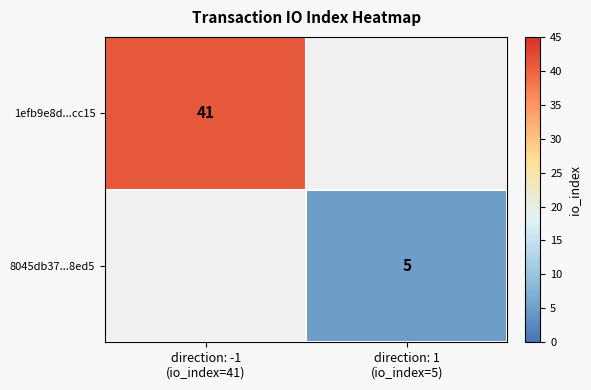

Read the 8045db37...8ed5 value at direction: 1 (io_index=5).

5.0